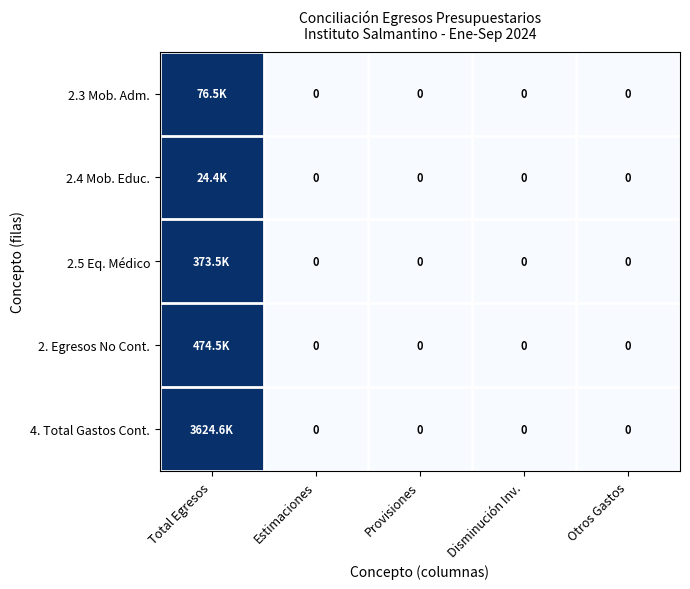

At how many categories does at least one series exceed 0?

1